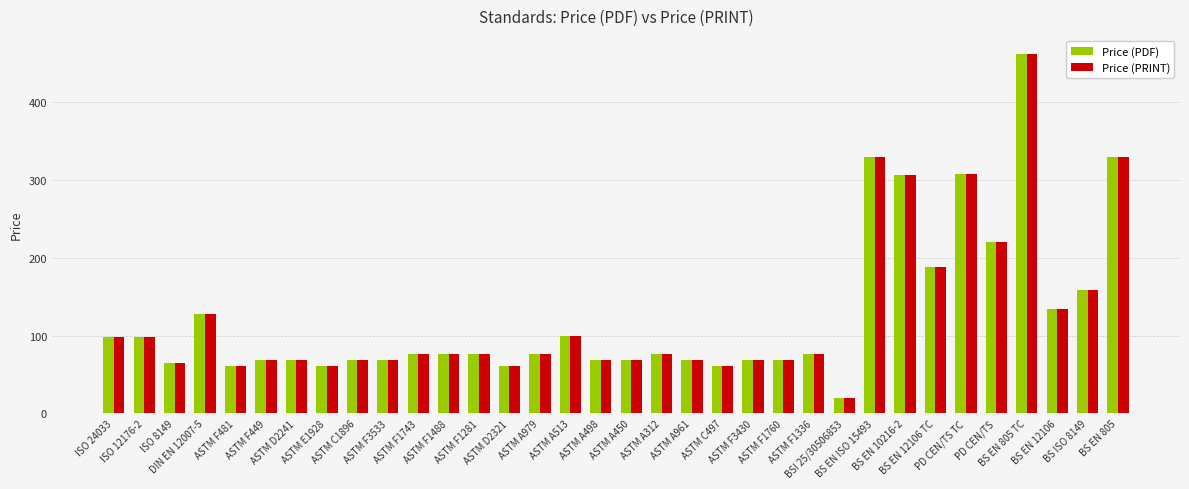

What is the difference between the maximum and minimum values in the Price (PDF) series?

442.0